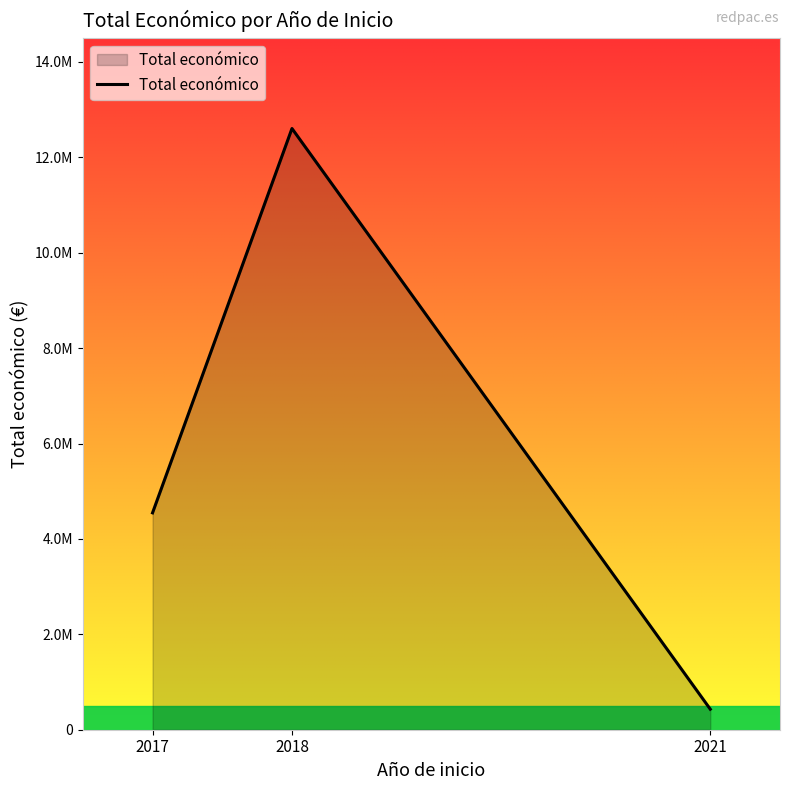

Where does the data first go above 4546863?

2018